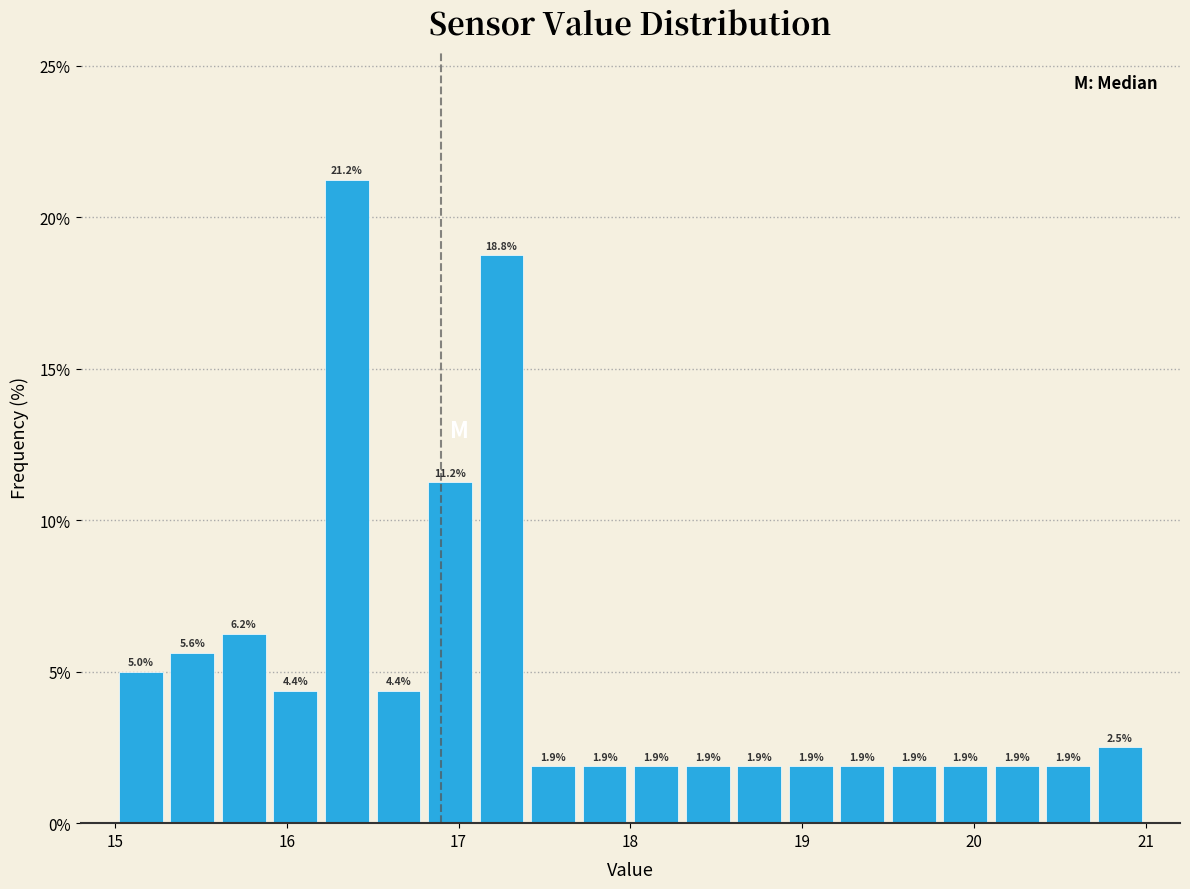

Around what value on the x-axis is the tallest bar? Give the approximate position of its centre, as read against the axis.

16.4